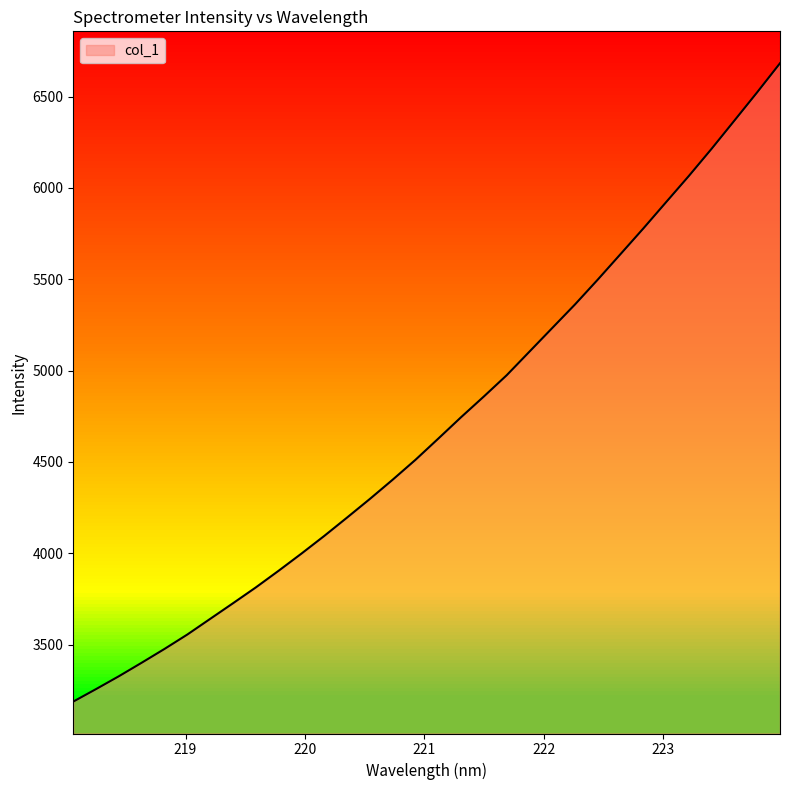

What is the smallest value displayed?

3187.8